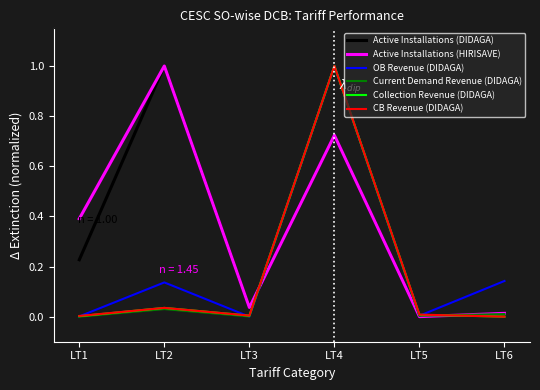

List the labels in order of Active Installations (HIRISAVE) value, largest first.

LT2, LT4, LT1, LT3, LT6, LT5